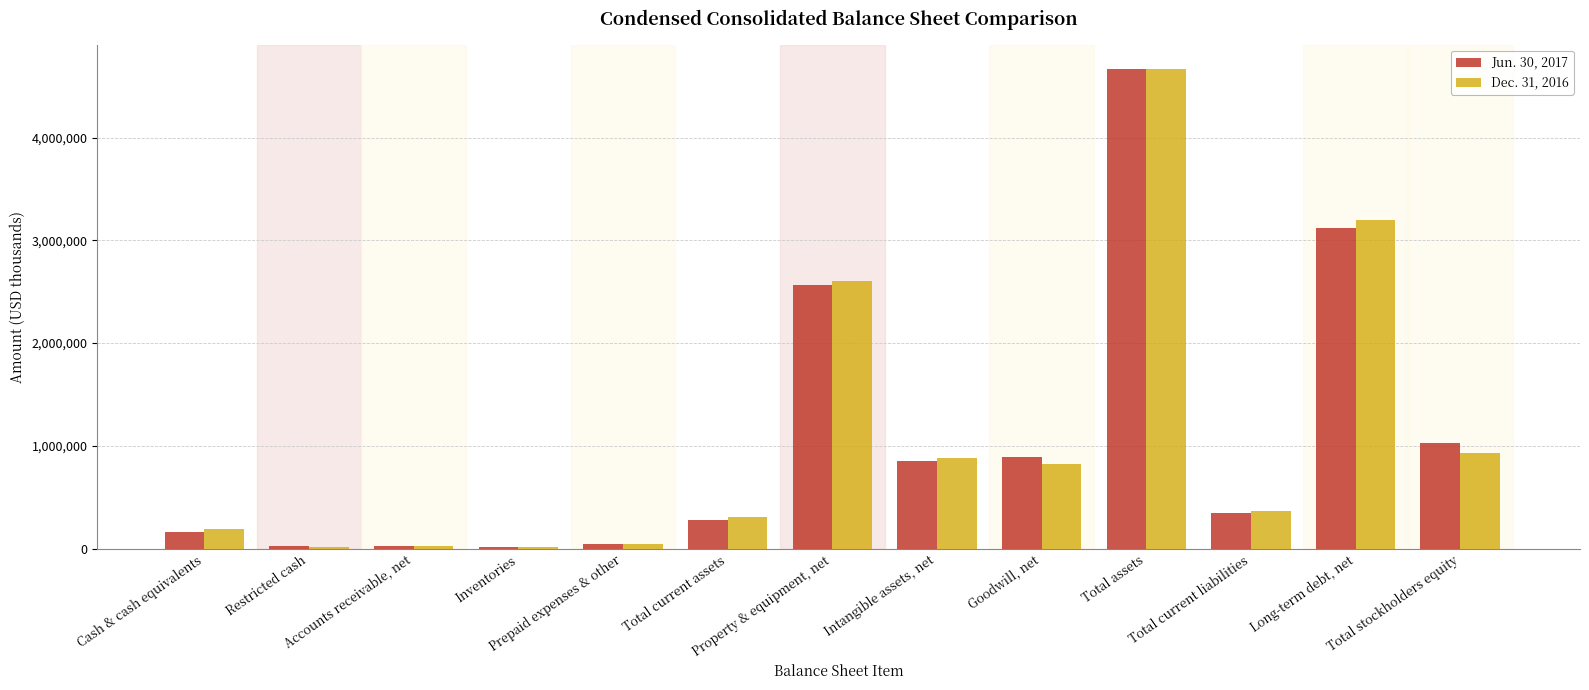

Does the chart contain stacked bars?

No